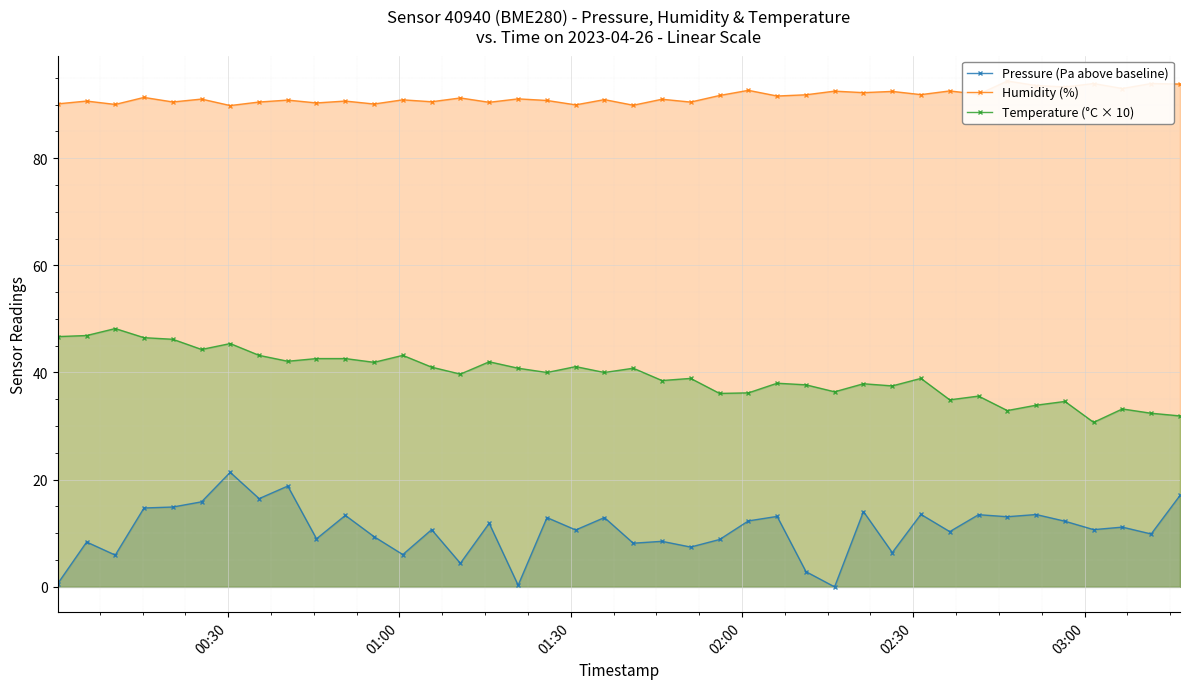

True or false: Pressure (Pa above baseline) has more than 2 interior local peaks.

True